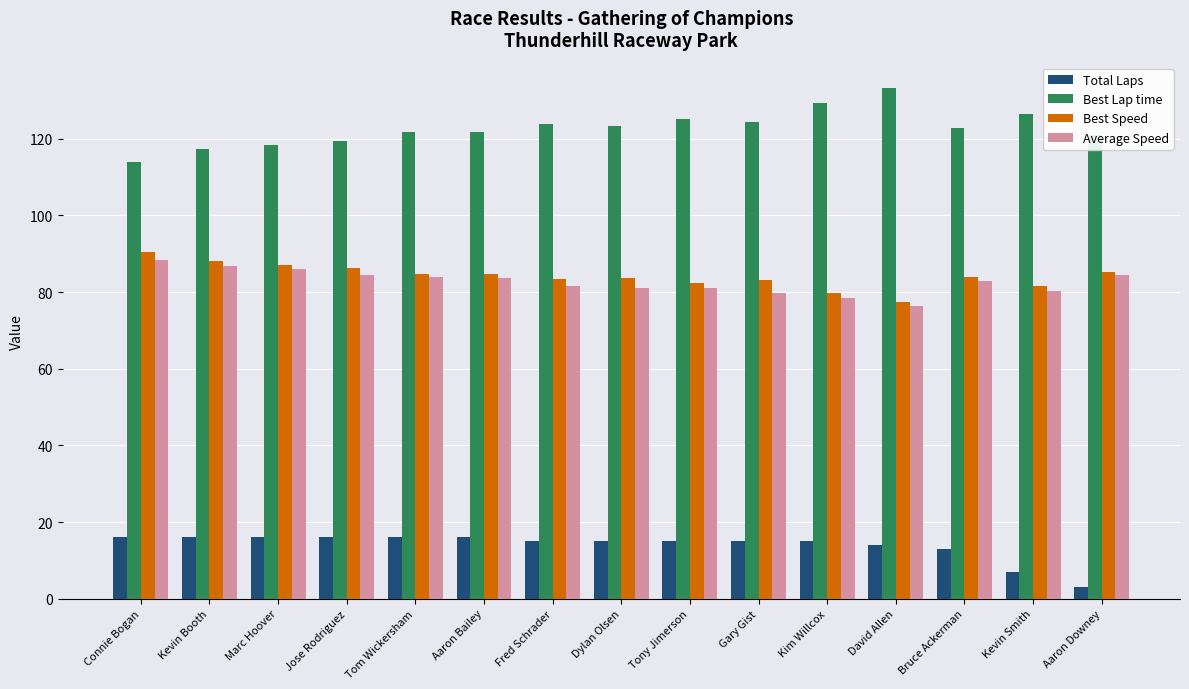

What is the sum of the Average Speed values at Kevin Booth and Connie Bogan?

175.3